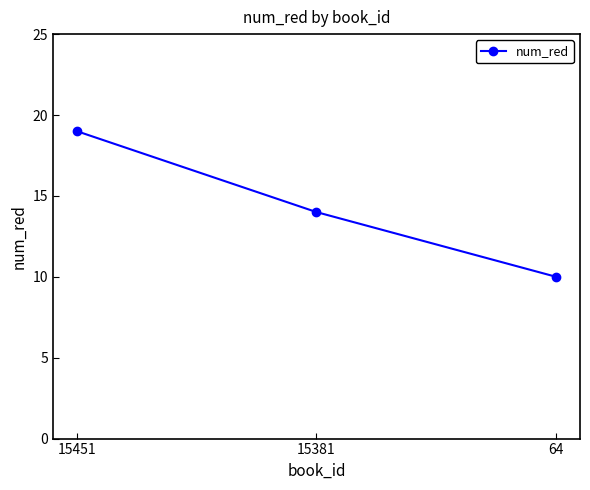

What is the greatest value displayed?

19